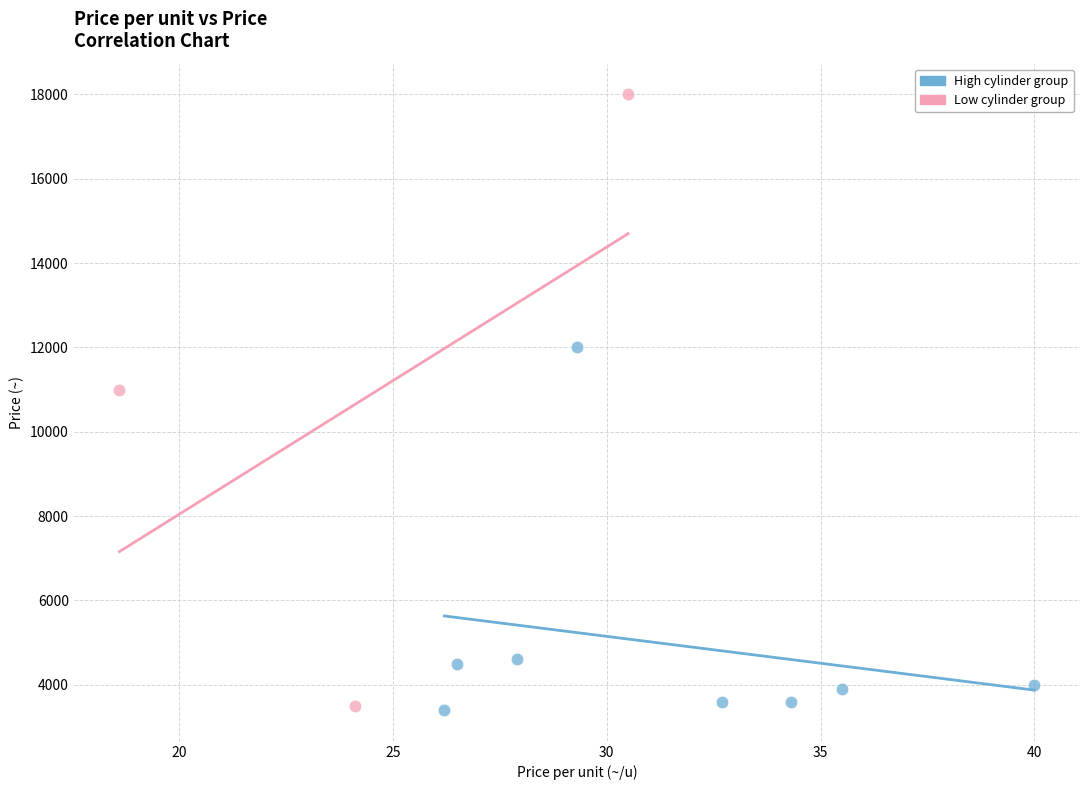

Which series has the widest spread of Y values?

Low cylinder group